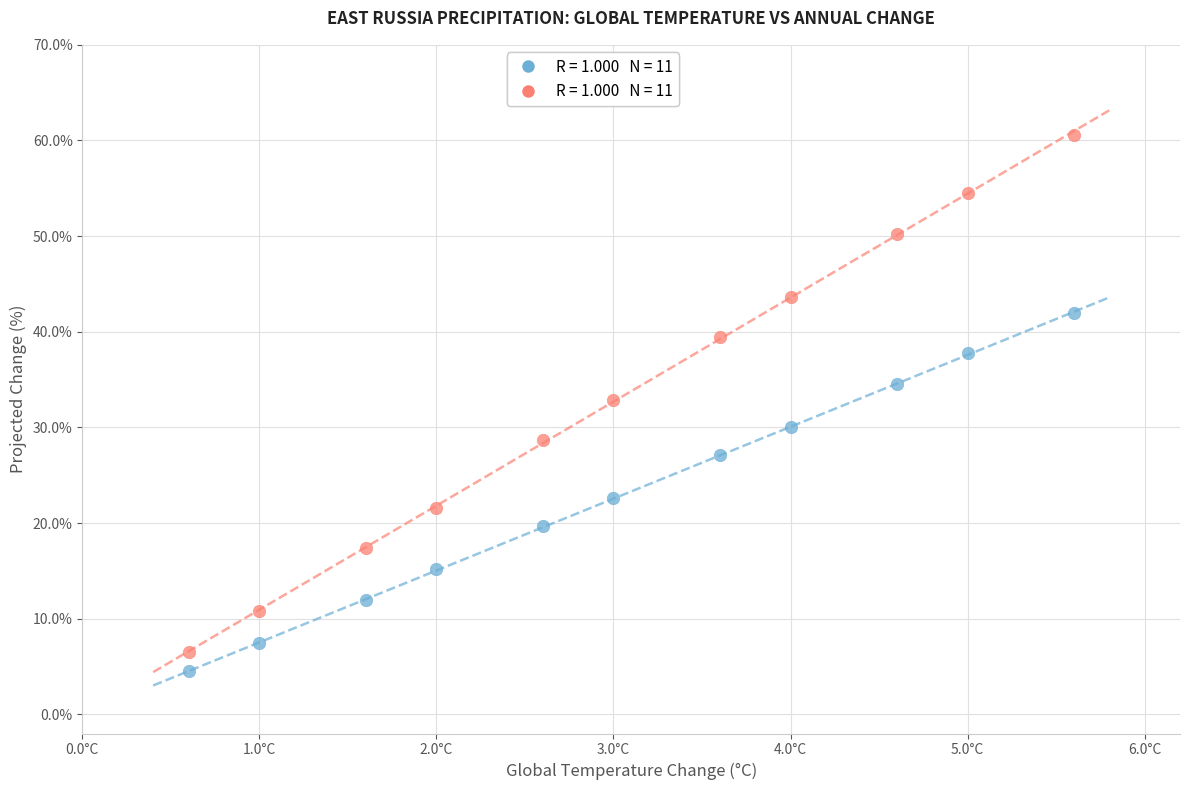

Across all series, what Y value is closest to 32?

32.9